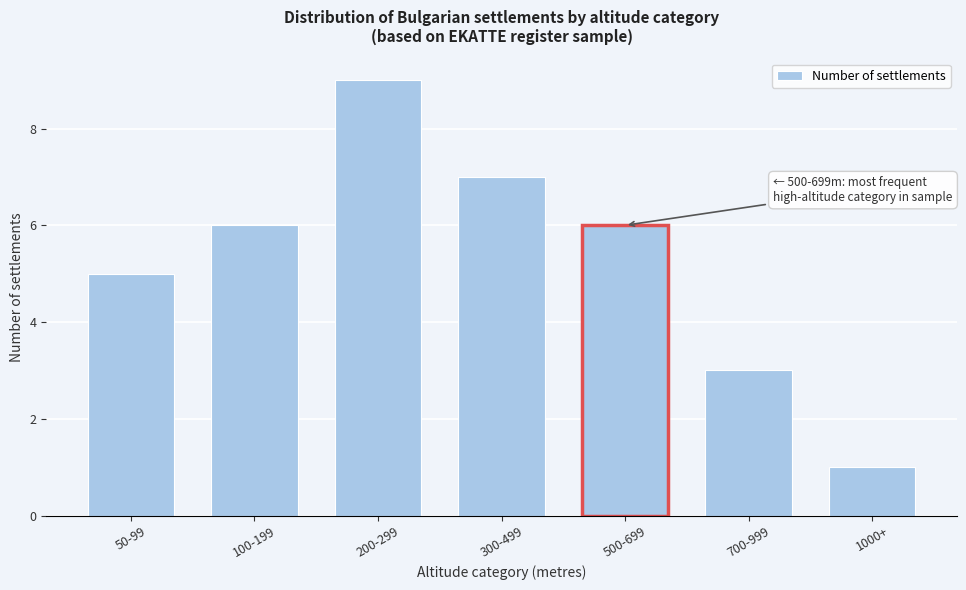

Reading right to left, extract all data points from this chart.

1000+=1	700-999=3	500-699=6	300-499=7	200-299=9	100-199=6	50-99=5